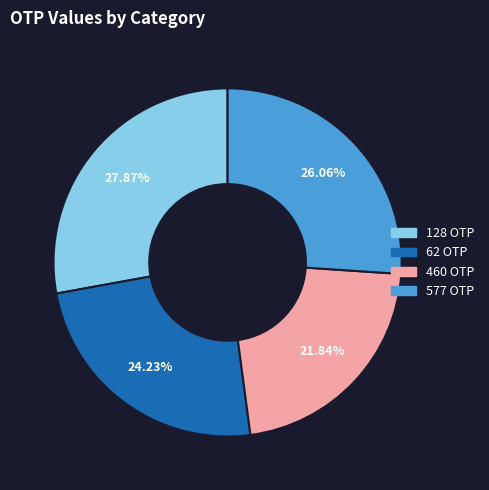

To the nearest percent, what portion does 128 OTP represent?

28%